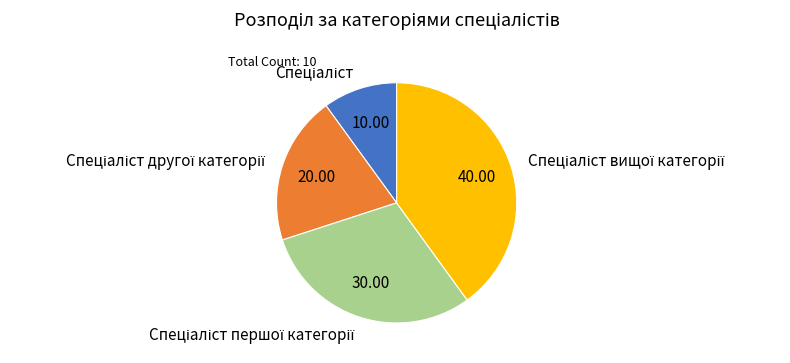

Count the number of slices in the pie.

4